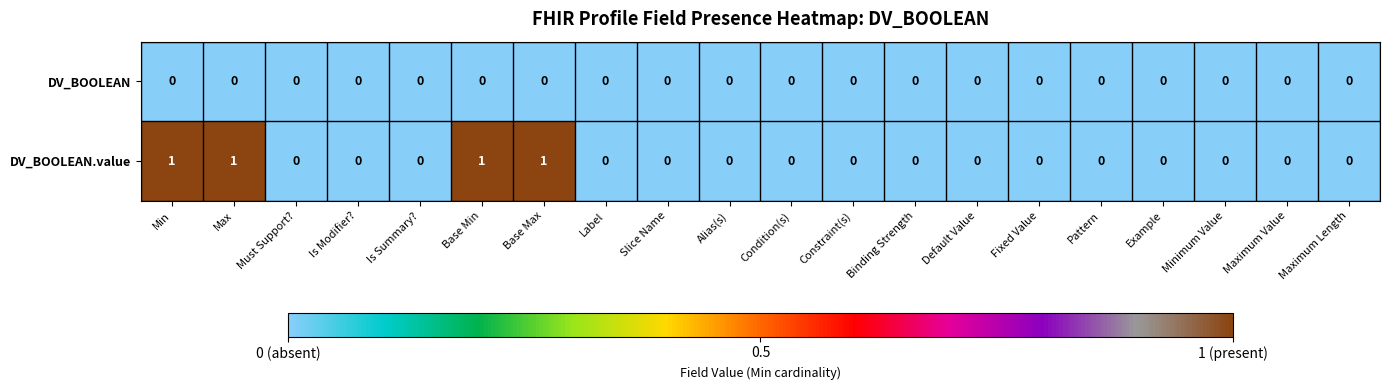

Which series has the largest total across all categories?

DV_BOOLEAN.value